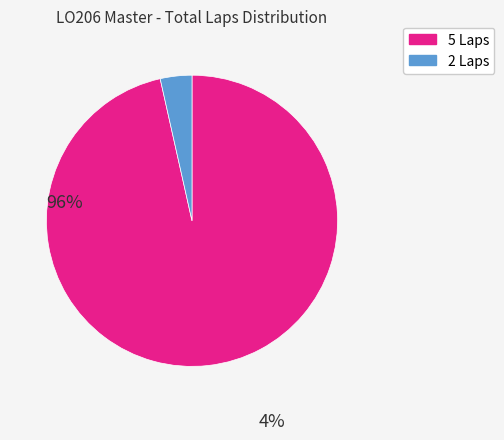

Is there any slice that represents more than half of the pie?

Yes